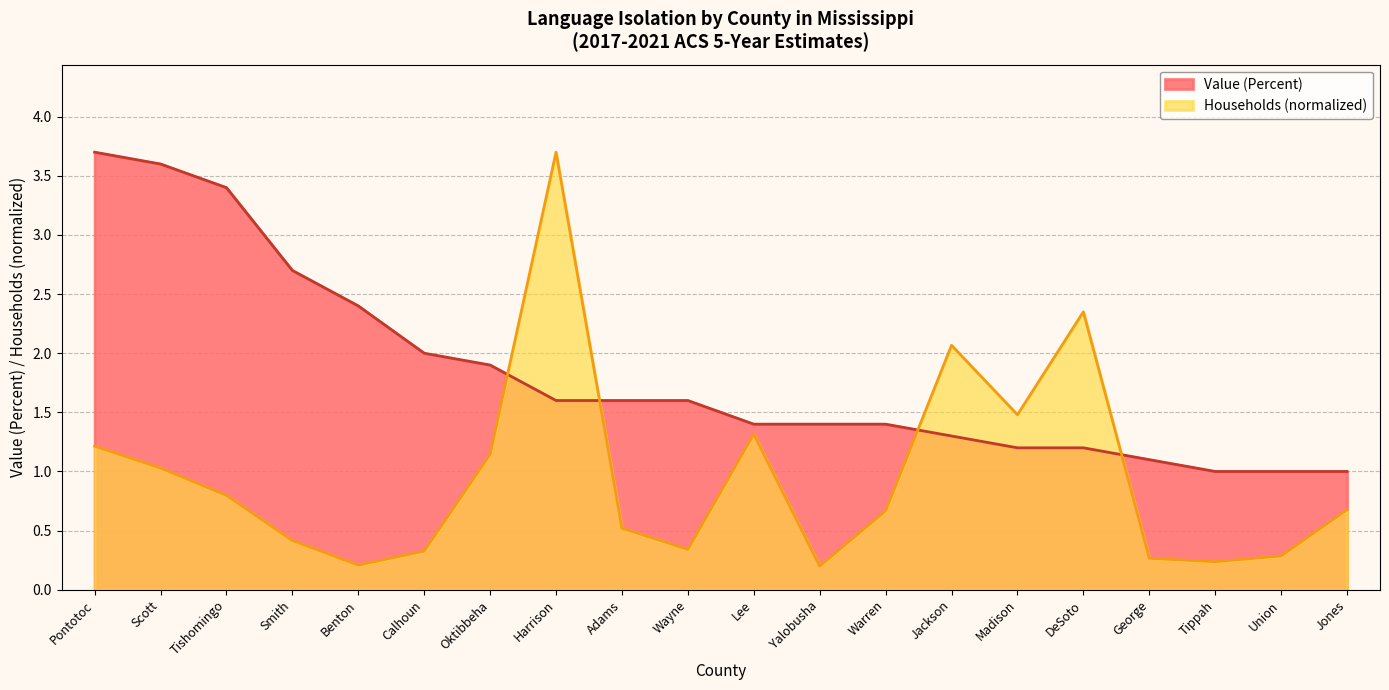

Rank the series by their average value, from lowest to highest.

Households (normalized), Value (Percent)